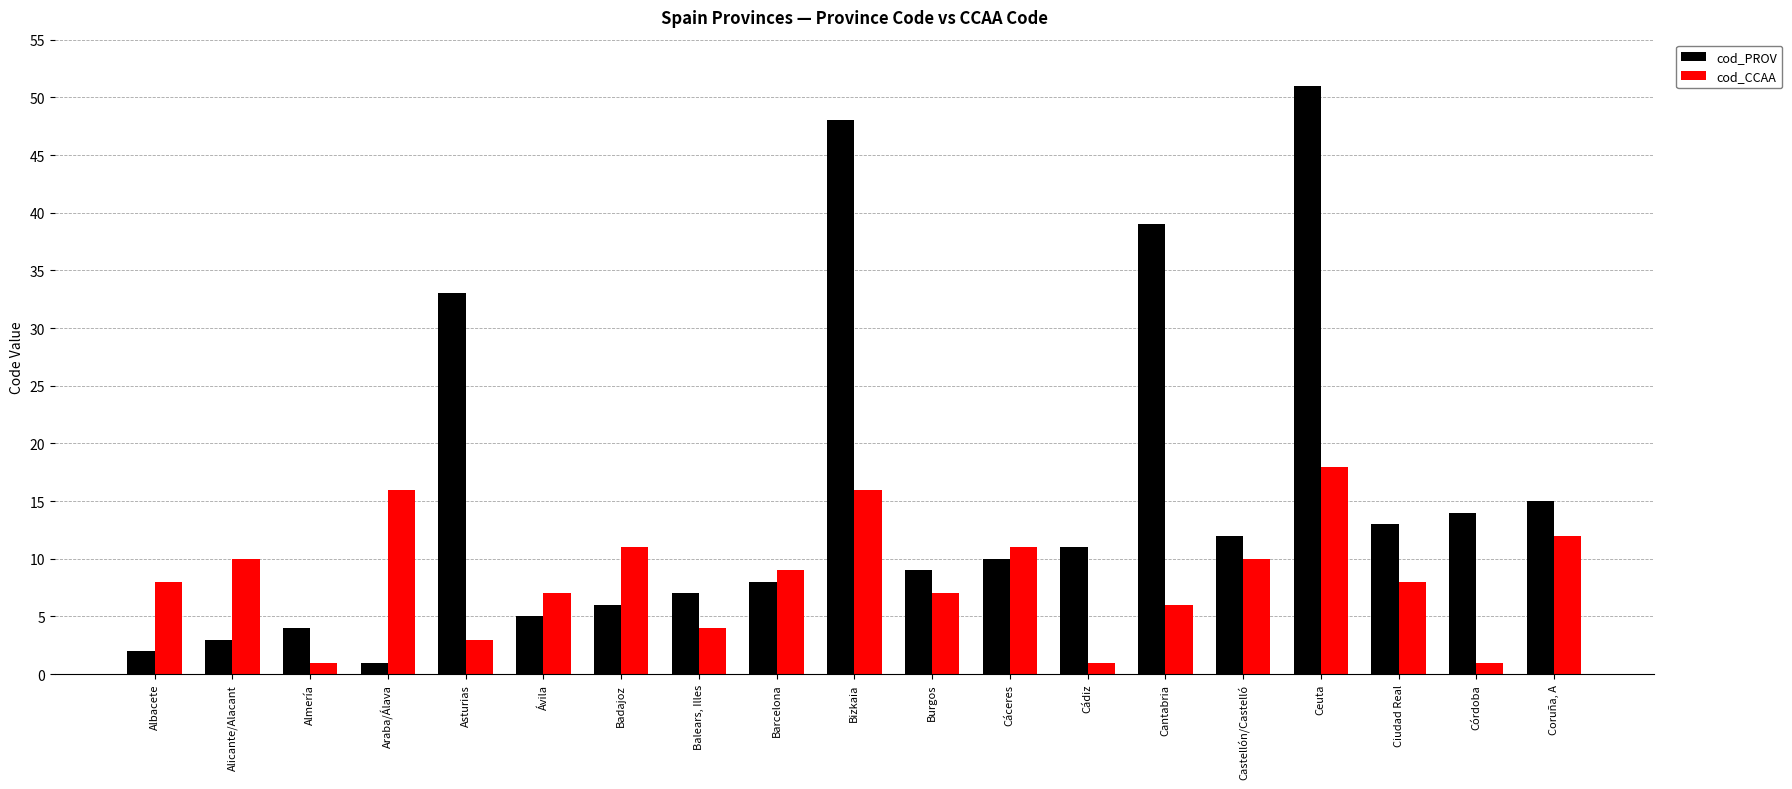

What position from the right is Badajoz?

13